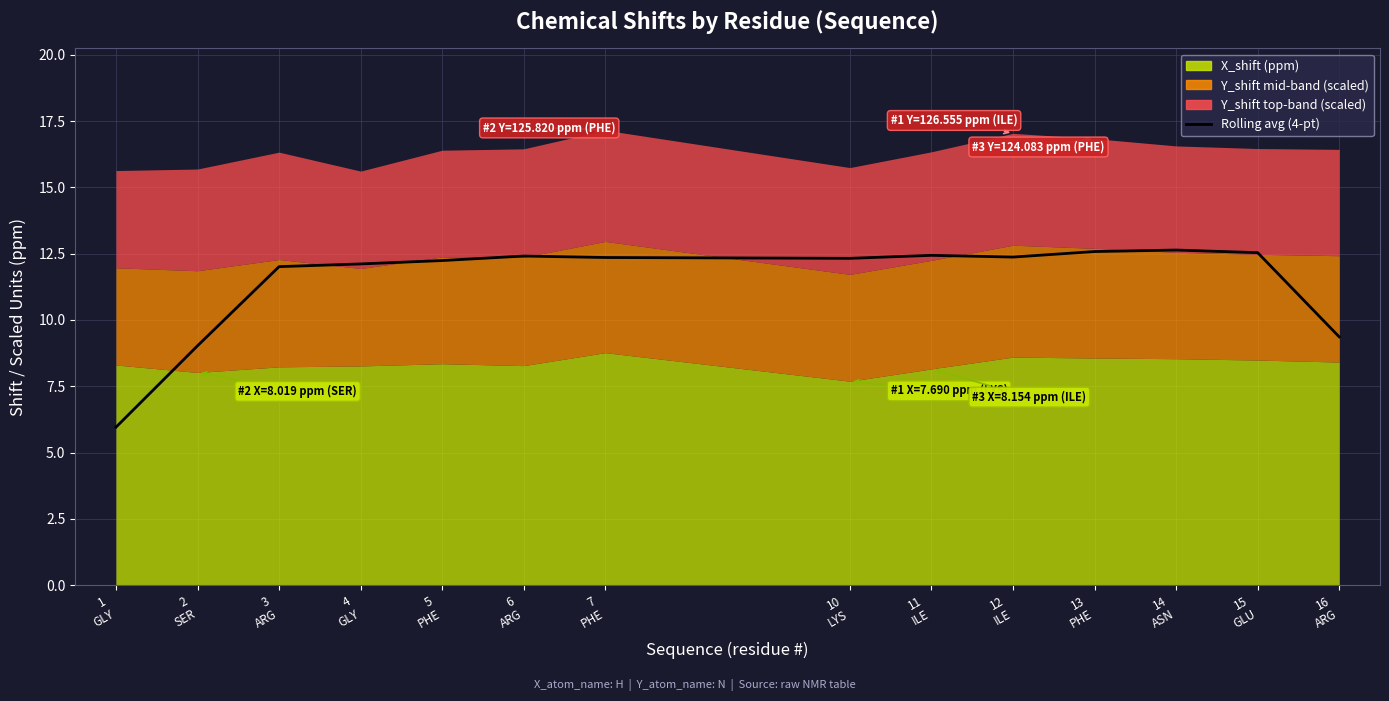

What is the label of the 10th point from the left?

12
ILE